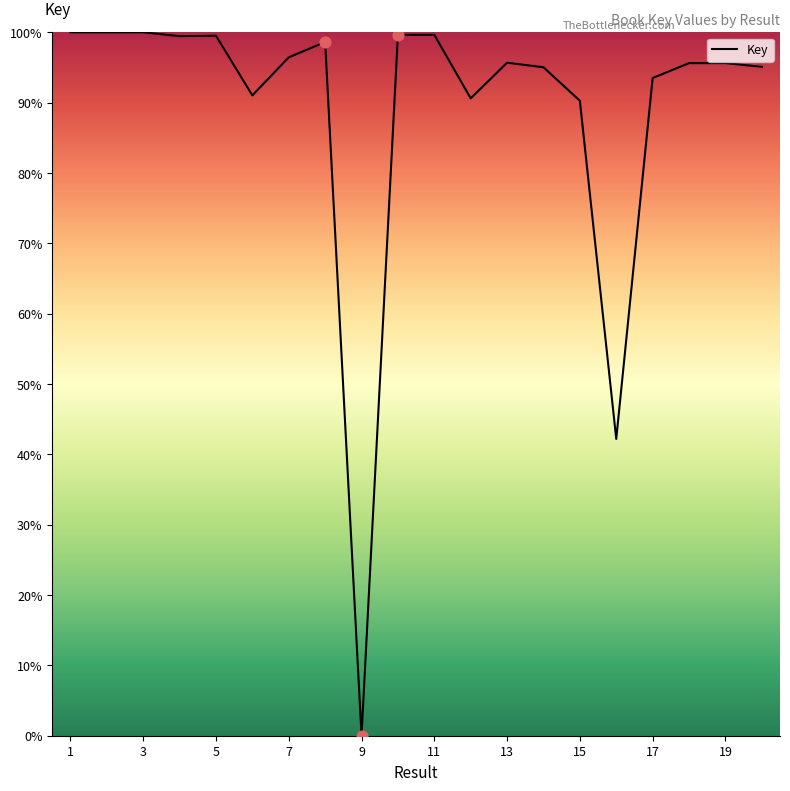

What is the difference between the maximum and minimum values?

100.0